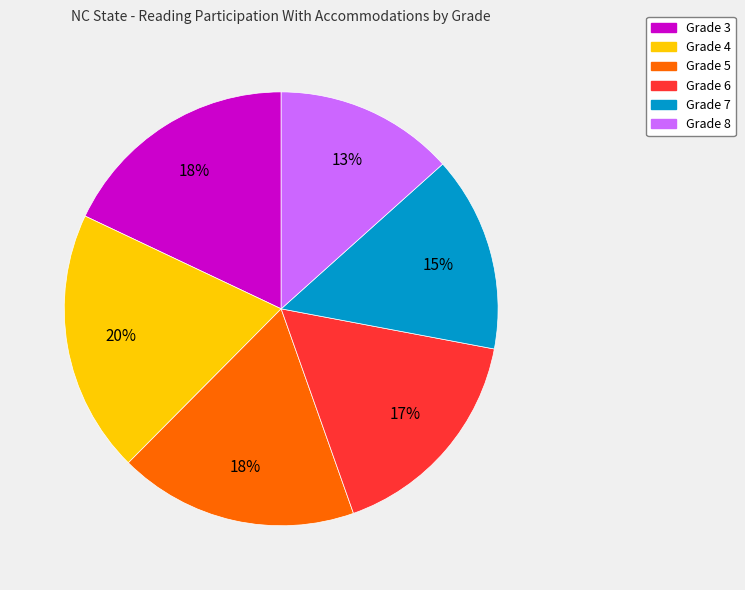

How many segments does this pie chart have?

6